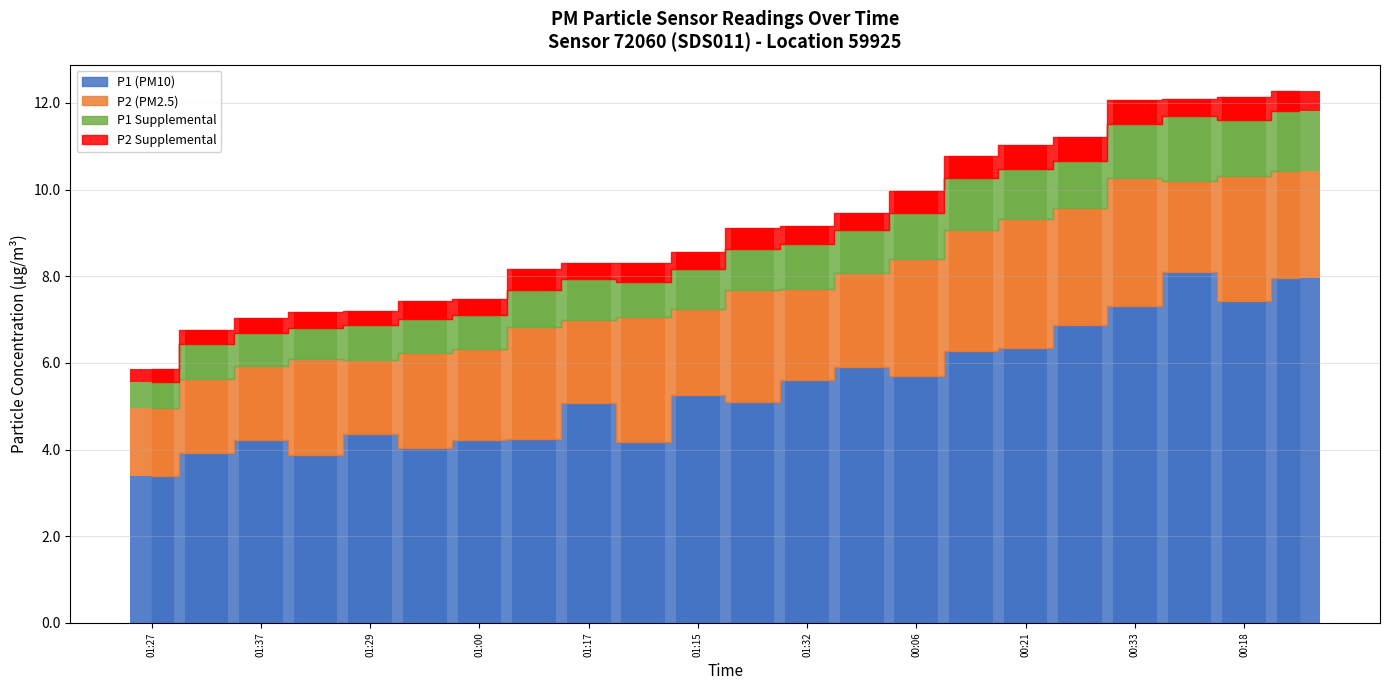

What is the value of the P1 bar at the 5th from the left?

3.9